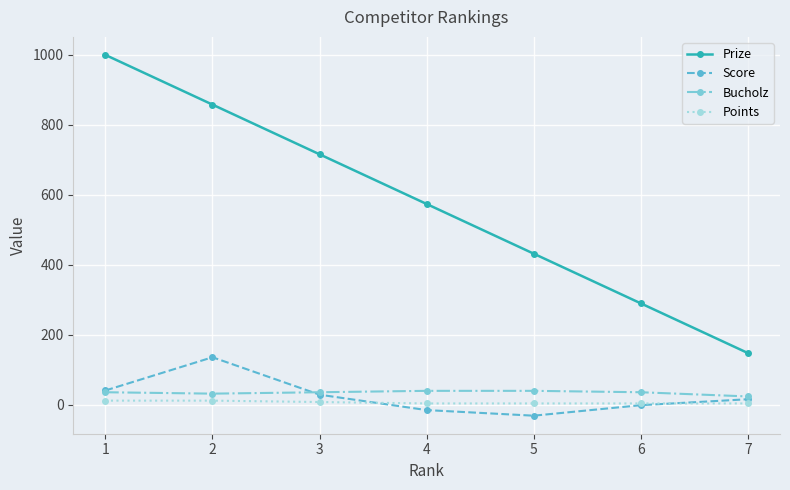

Count the number of data series in this chart.

4